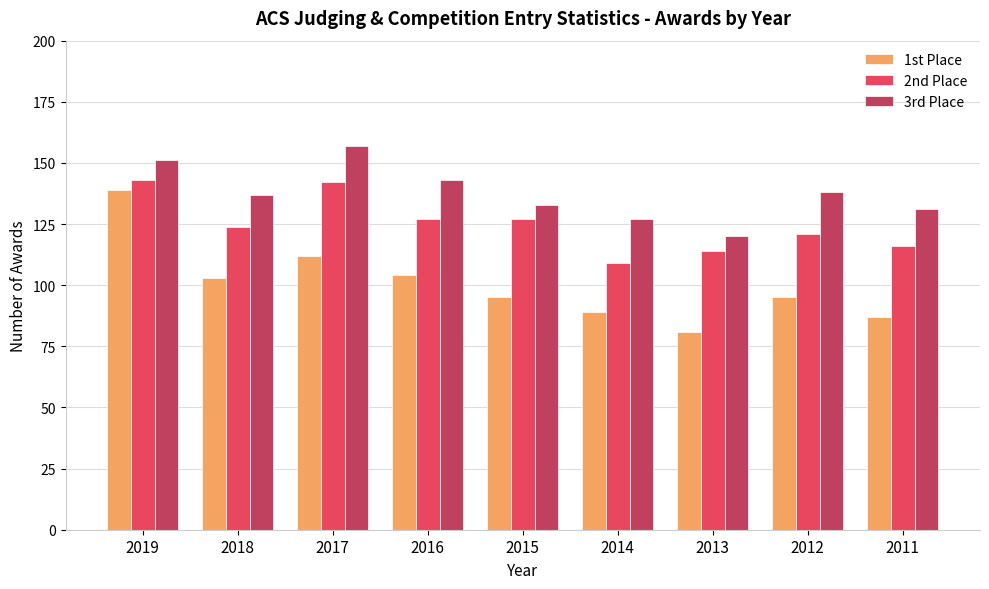

What is the sum of the 2nd Place values at 2011 and 2012?

237